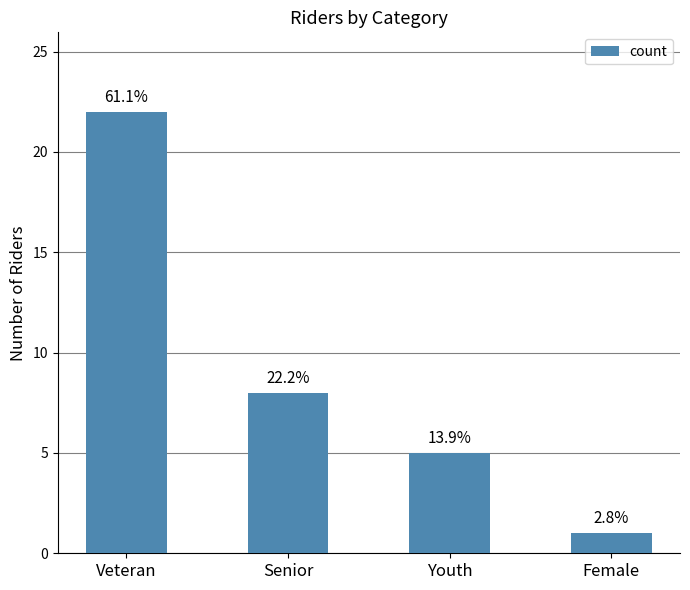

What is the difference between the values at Senior and Female?

7